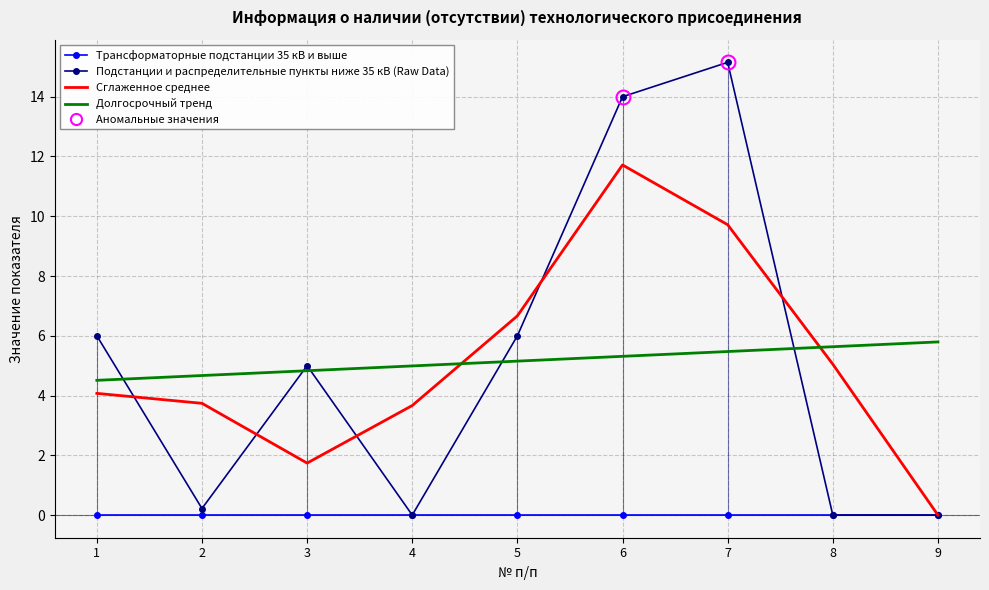

Is the value of Долгосрочный тренд at 2 greater than the value of Подстанции и распределительные пункты ниже 35 кВ (Raw Data) at 7?

No